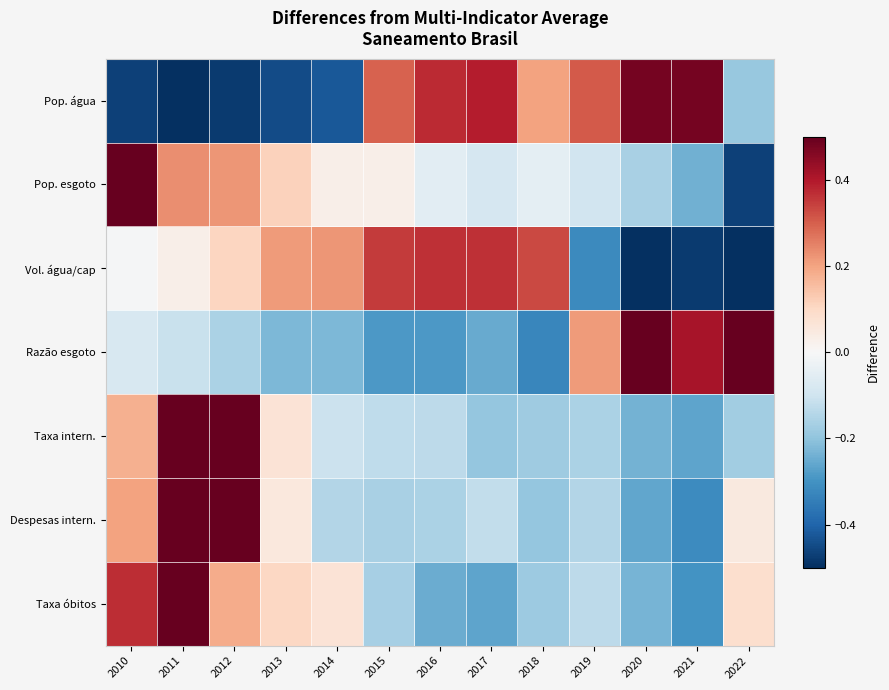

Count the number of categories in the chart.

13